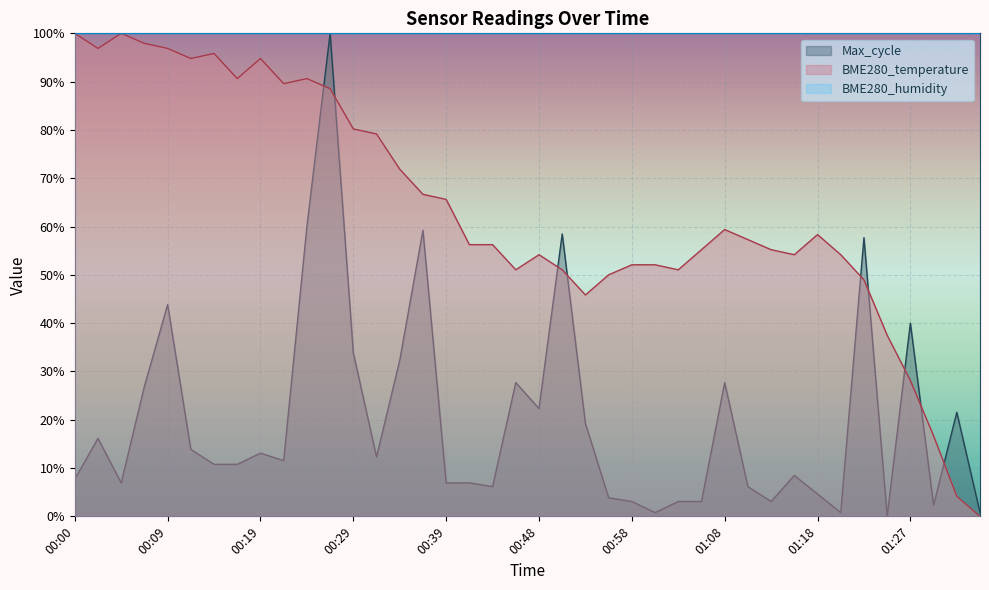

How many interior local peaks does the Max_cycle series have?

12